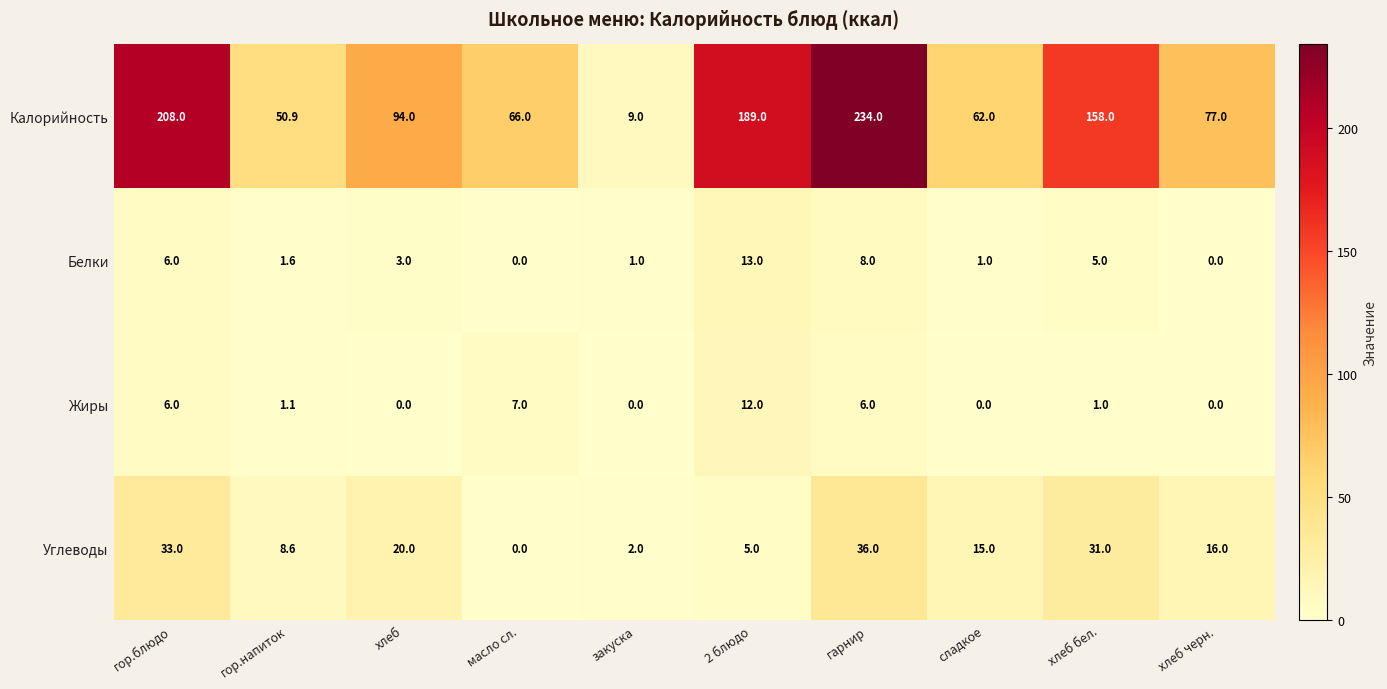

Which series has the widest spread of values?

Калорийность